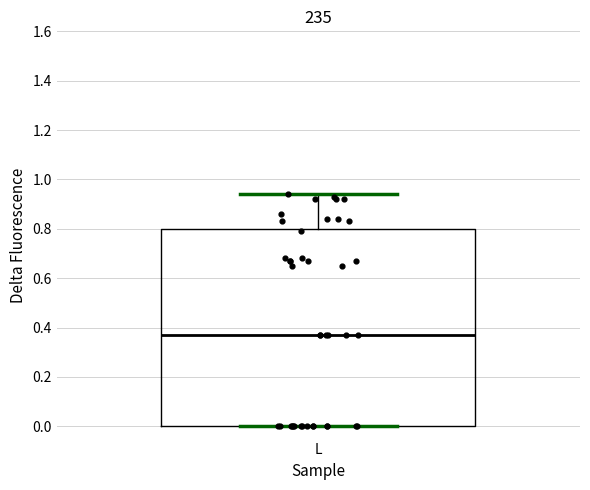

Transcribe this box plot: give where the median line is, the range the box spans, and where the two whiskers end, as read against the y-axis. The values are not printed on the chart, so give them approximately, as read against the axis.

median 0.38, box 0.00 to 0.80, whiskers 0.00 to 0.94